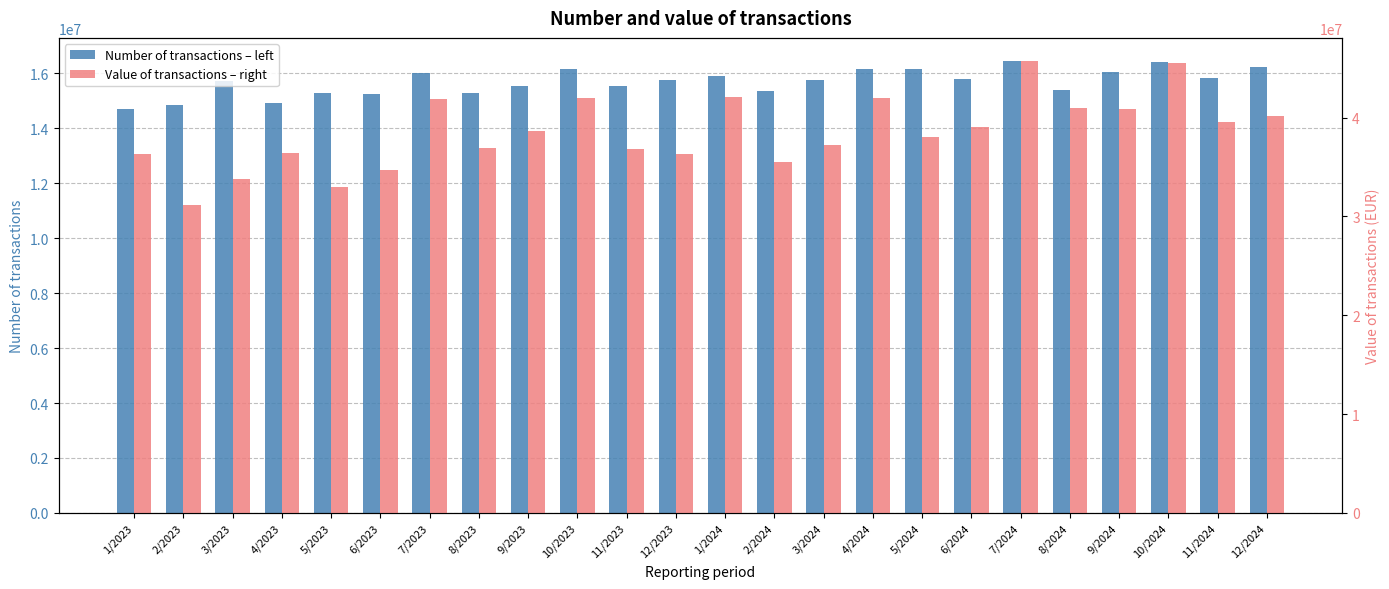

What are all the series names shown in the legend?

Number of transactions – left, Value of transactions – right